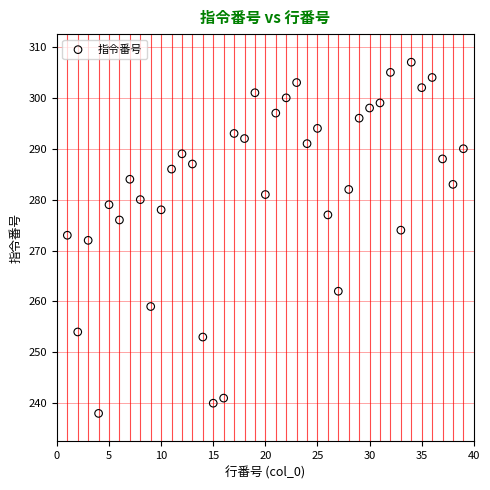

What is the range of X values (max minus min)?

38